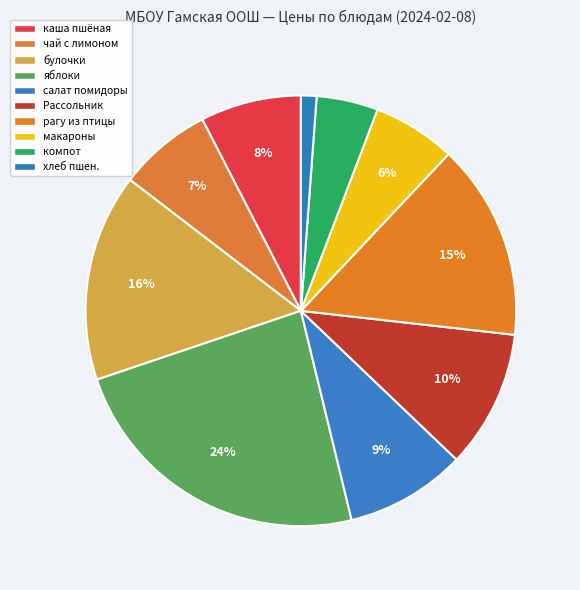

How many slices are in this pie chart?

10